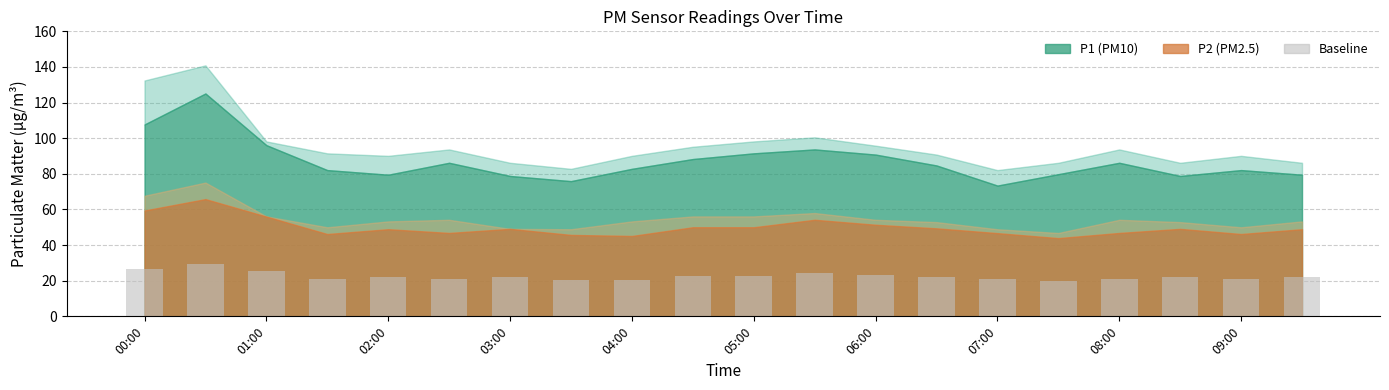

What is the greatest value displayed?

29.6